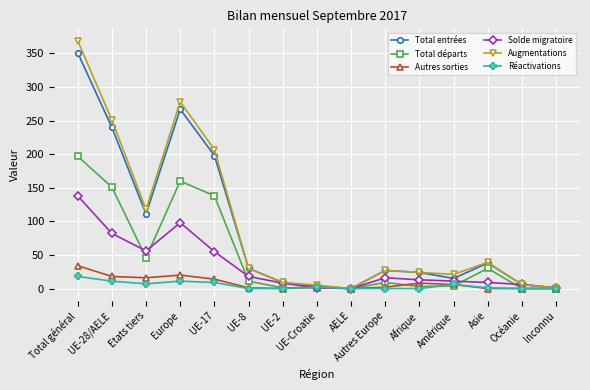

At which category is the sum across all series the highest?

Total général